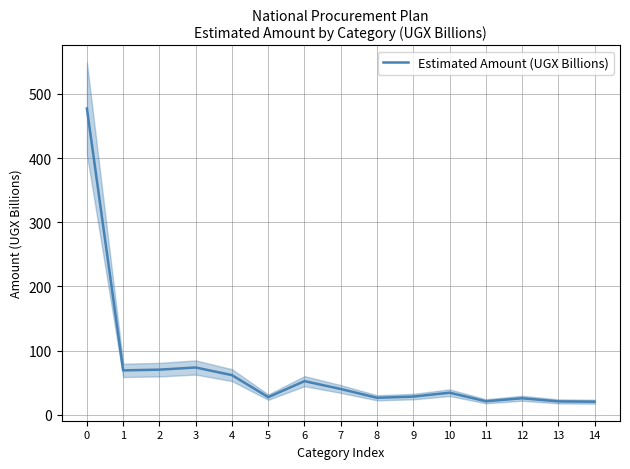

List the labels in order of value, smallest first.

14, 13, 11, 12, 8, 5, 9, 10, 7, 6, 4, 1, 2, 3, 0